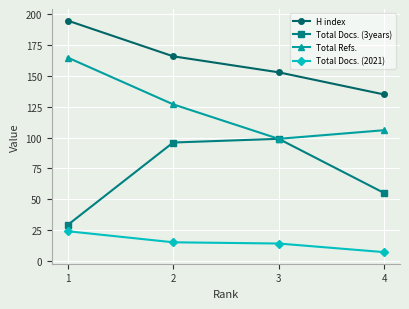

What is the spread (max minus min) of values at 1?

171